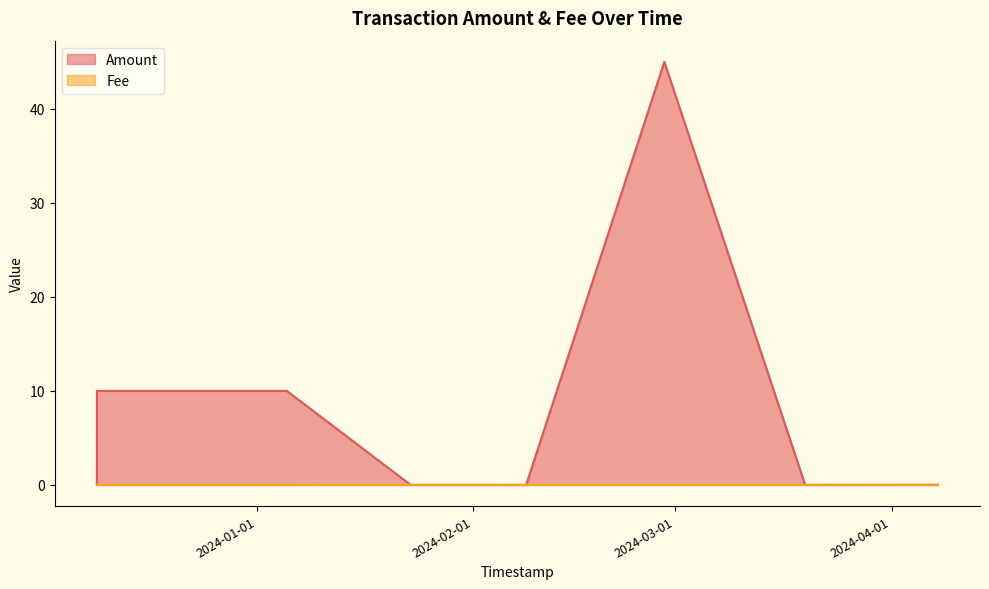

In Amount, how many points are higher than both neighbors (excluding endpoints)?

3